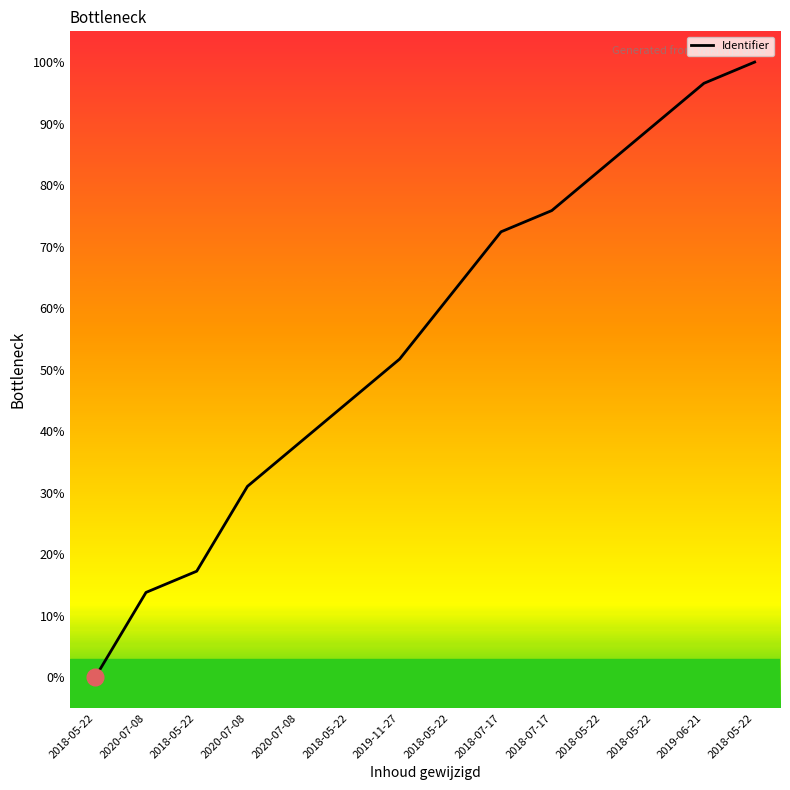

List the labels in order of value, smallest first.

2018-05-22, 2020-07-08, 2018-05-22, 2020-07-08, 2020-07-08, 2018-05-22, 2019-11-27, 2018-05-22, 2018-07-17, 2018-07-17, 2018-05-22, 2018-05-22, 2019-06-21, 2018-05-22